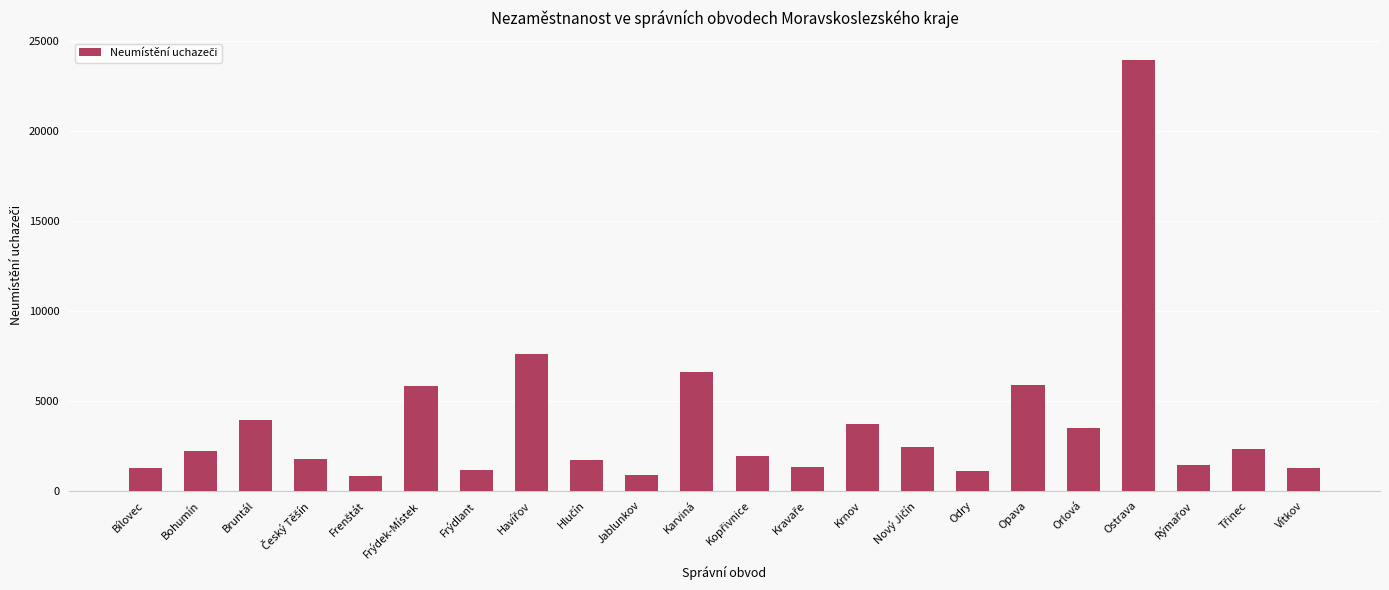

How many bars are there in total?

22